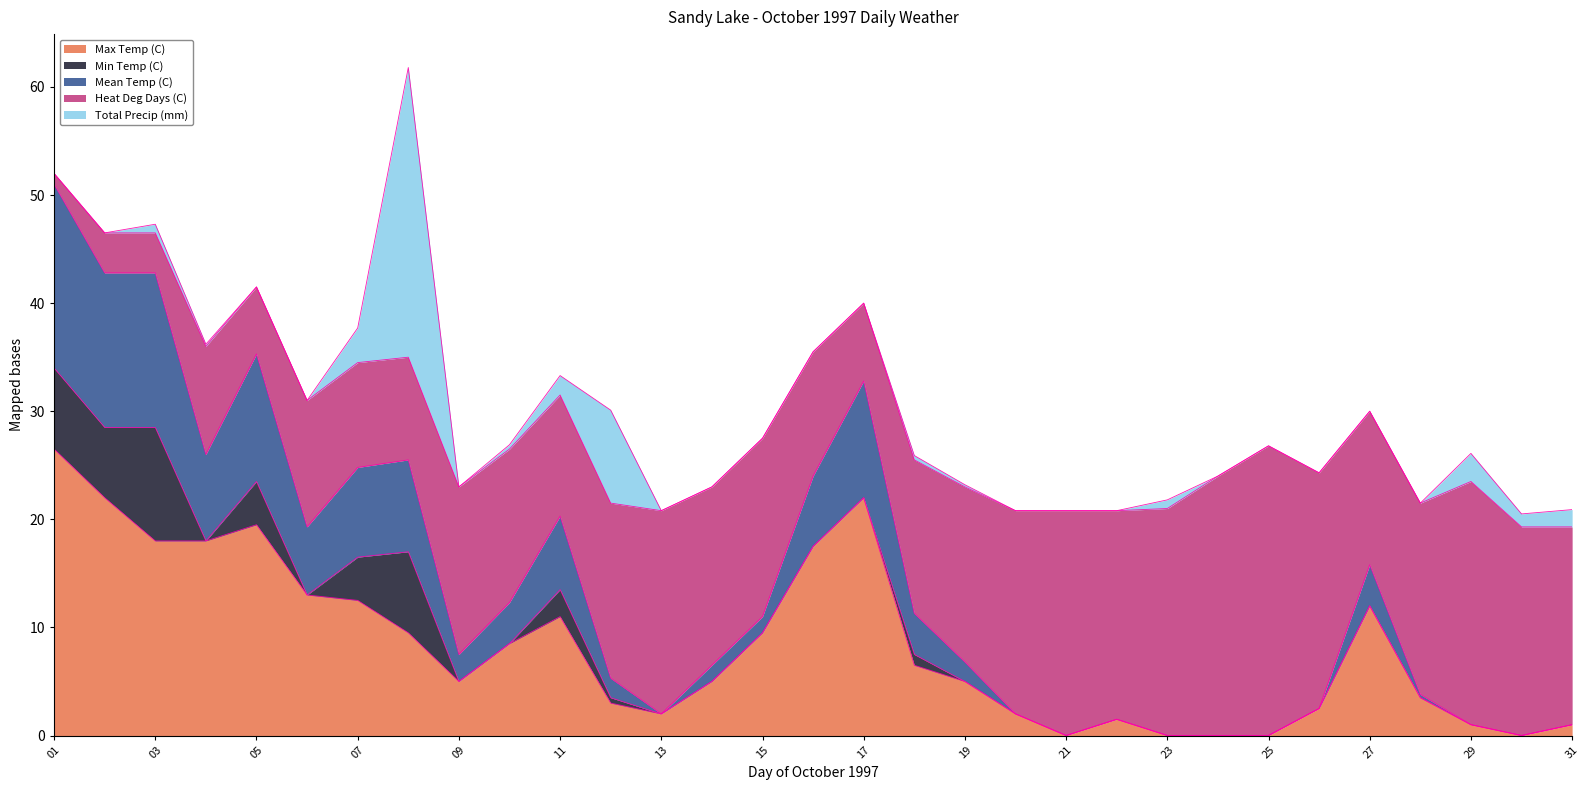

Is it true that Max Temp (C) equals 2.0 at 13?

True